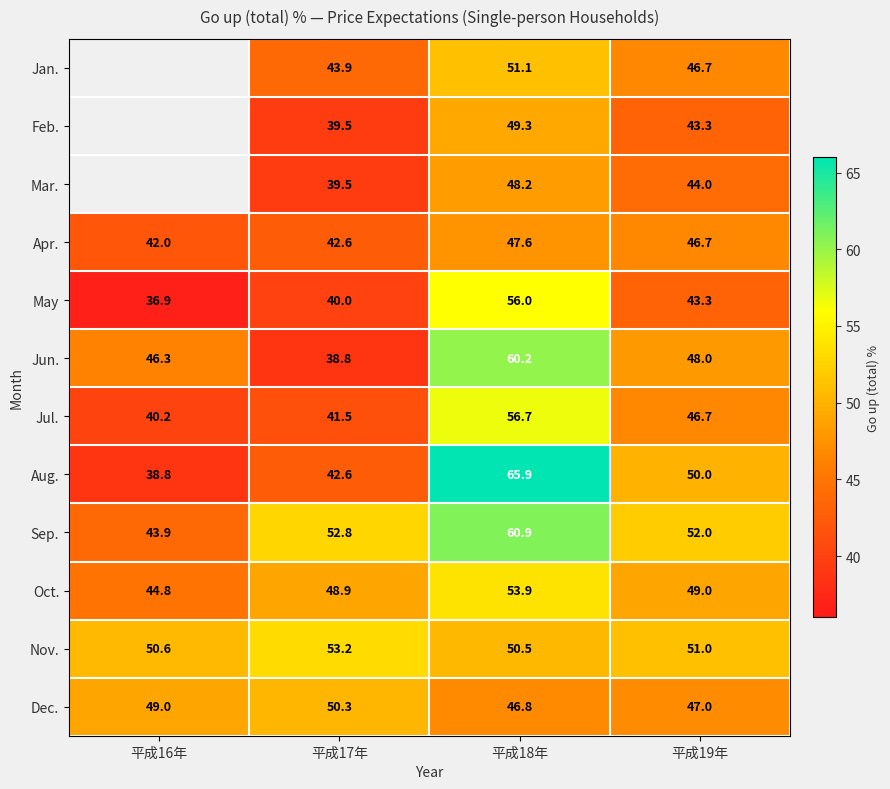

What is the sum of all Apr. values?

178.9